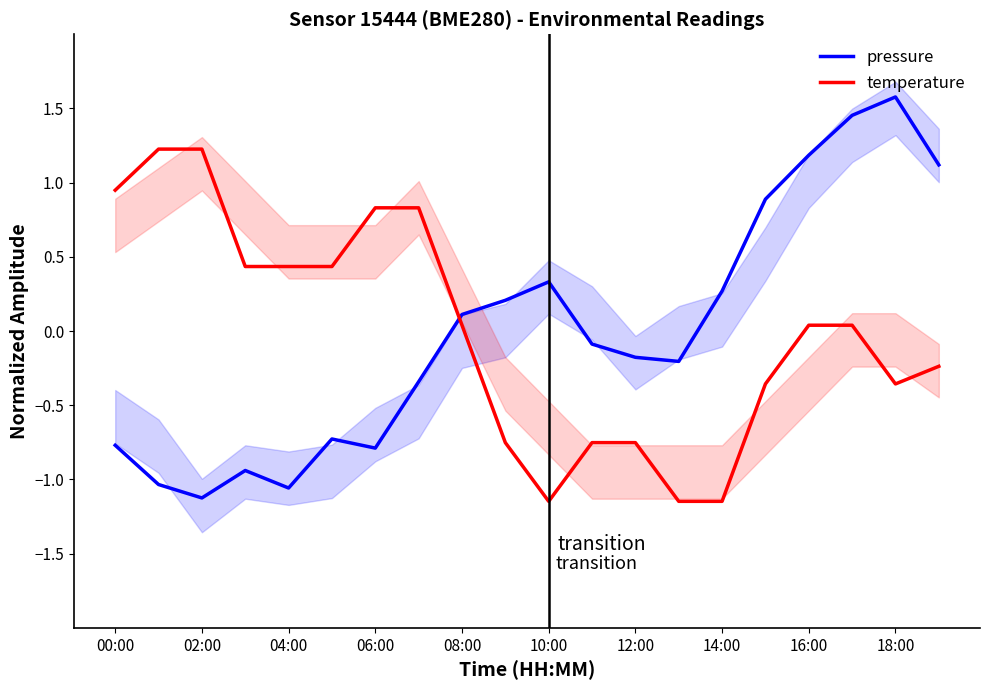

At which label does pressure reach its peak?

18:00